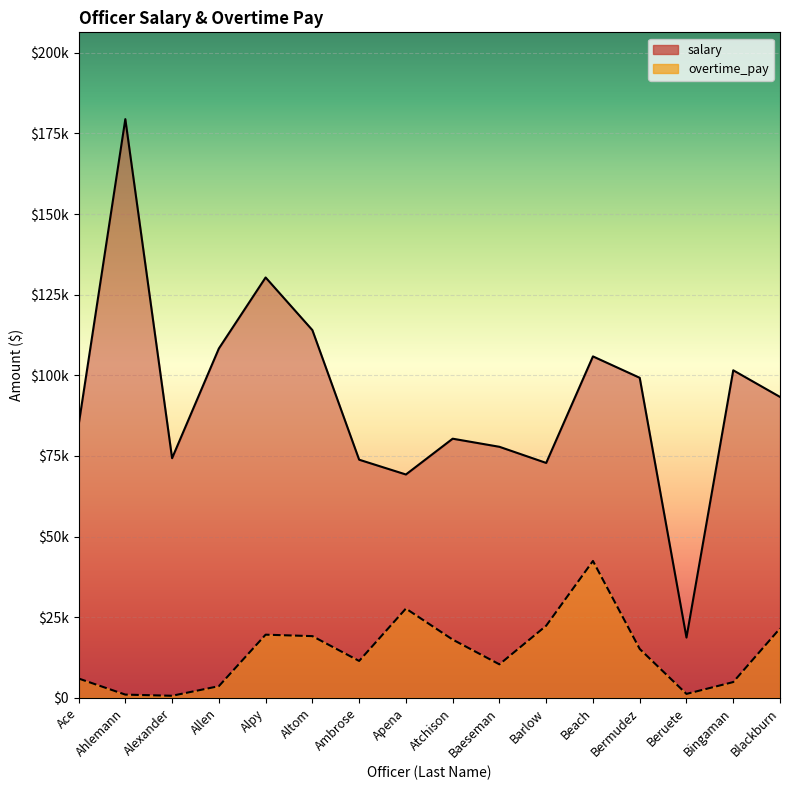

Which has a higher value, Ahlemann or Beach?

Ahlemann